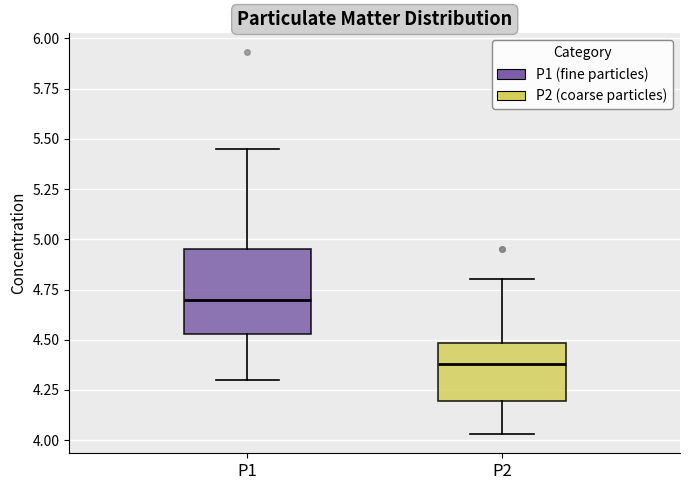

Reading left to right, transcribe this box plot: for each box, give where its median line is, the range the box spans, and where its two whiskers end, as read against the y-axis. The values are not printed on the chart, so give them approximately, as read against the axis.

P1: median 4.70, box 4.55 to 4.95, whiskers 4.30 to 5.45
P2: median 4.40, box 4.20 to 4.50, whiskers 4.05 to 4.80